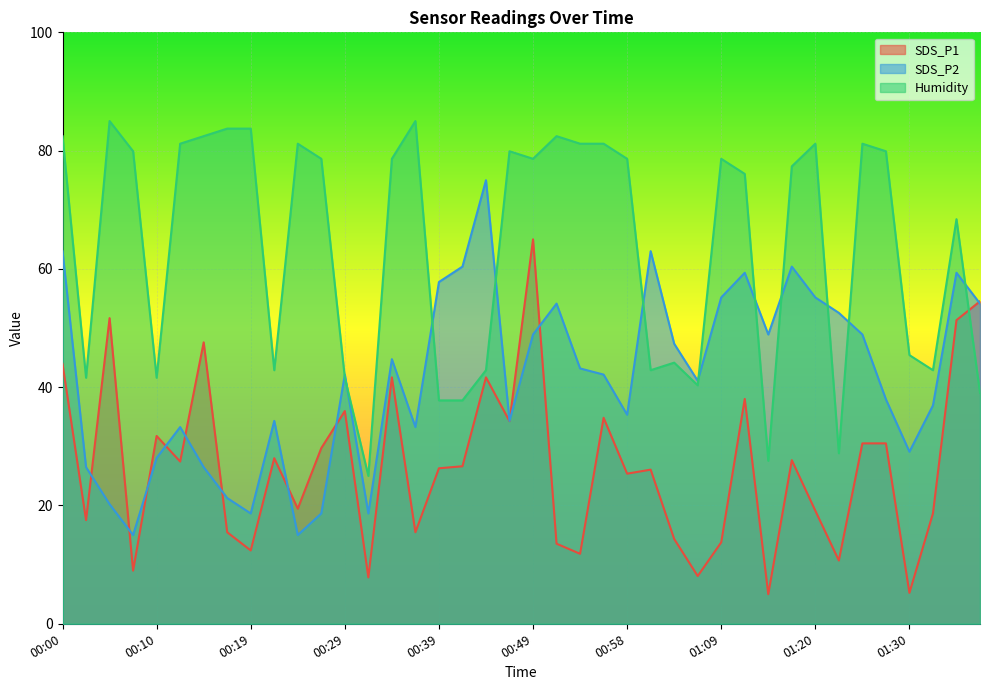

At which label is Humidity closest to 55?

01:30